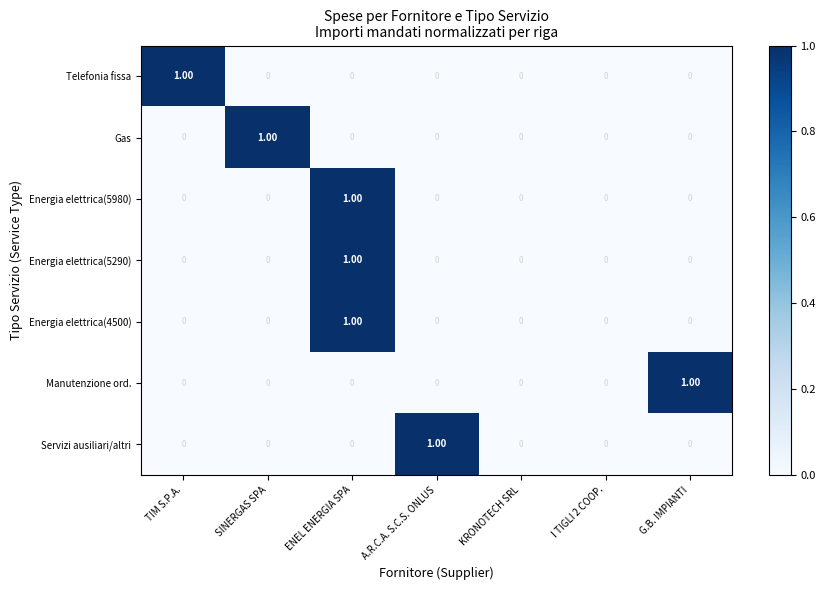

At which category is the sum across all series the highest?

ENEL ENERGIA SPA